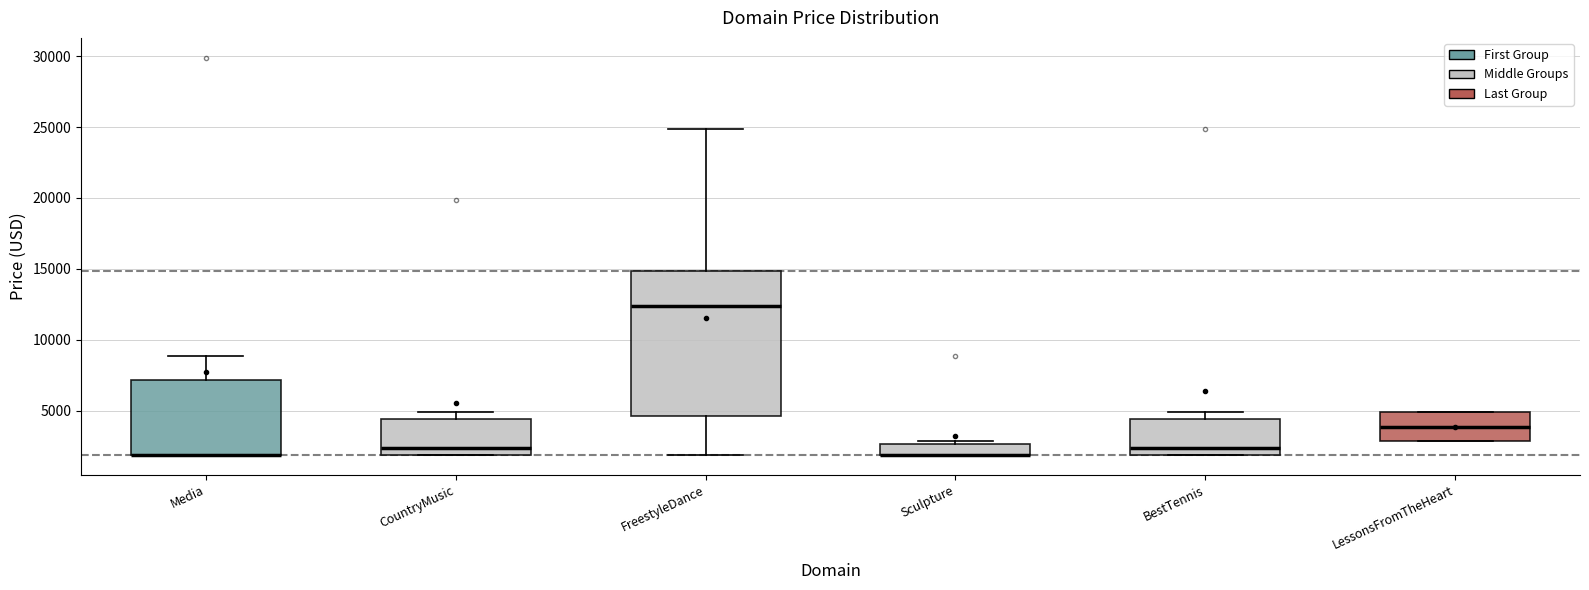

Comparing the boxes themselves (not the whiskers), which one is the tallest?

FreestyleDance